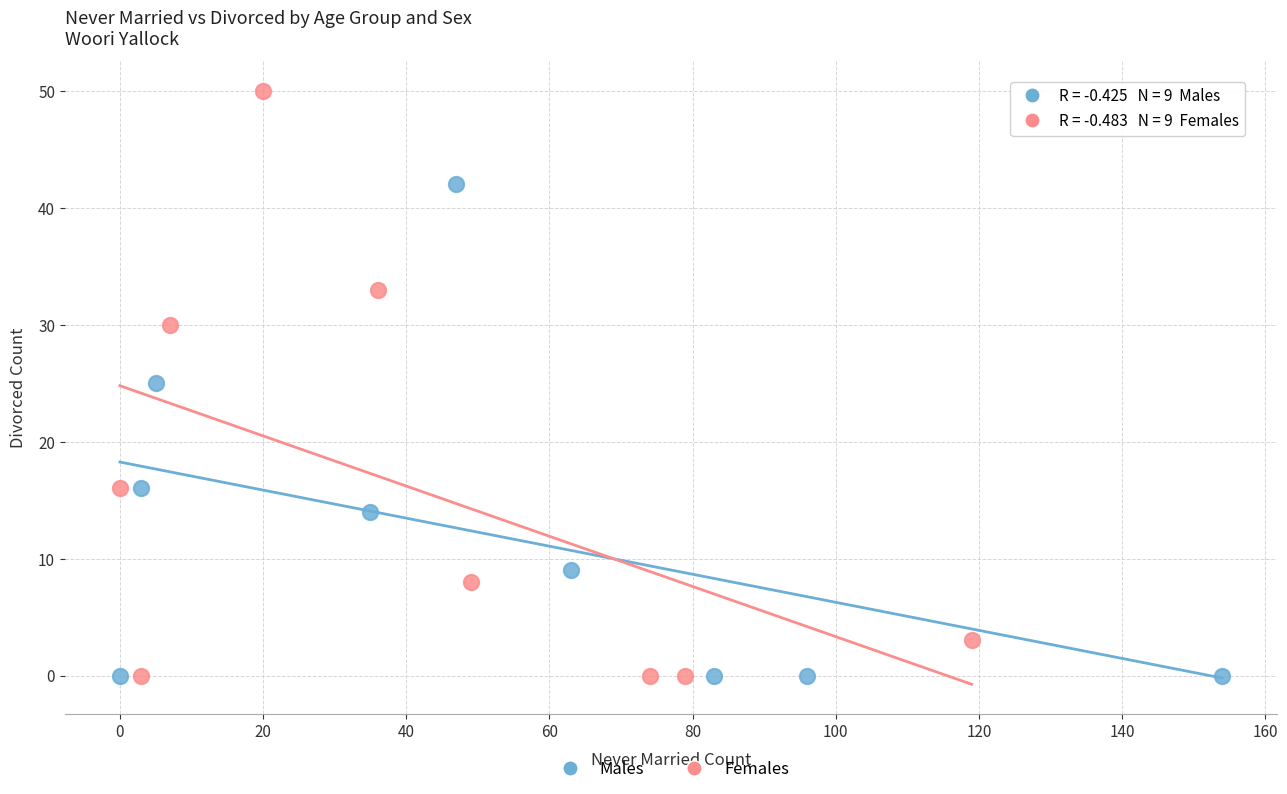

Which series has the largest Y range (max minus min)?

Females